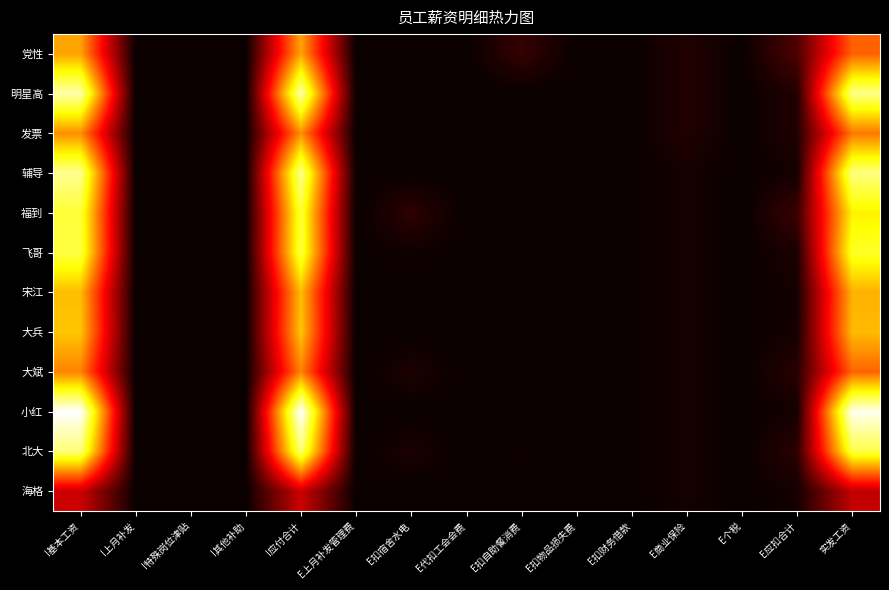

Reading left to right, extract all data points from this chart.

党性: I基本工资=0.6	I上月补发=0.0	I特殊岗位津贴=0.0	I其他补助=0.0	I应付合计=0.6	E上月补发管理费=0.0	E扣宿舍水电=0.0	E代扣工会会费=0.0	E扣自助餐消费=0.1	E扣物品损失费=0.0	E扣财务借款=0.0	E商业保险=0.0	E个税=0.0	E应扣合计=0.1	实发工资=0.5
明星高: I基本工资=0.9	I上月补发=0.0	I特殊岗位津贴=0.0	I其他补助=0.0	I应付合计=0.9	E上月补发管理费=0.0	E扣宿舍水电=0.0	E代扣工会会费=0.0	E扣自助餐消费=0.0	E扣物品损失费=0.0	E扣财务借款=0.0	E商业保险=0.0	E个税=0.0	E应扣合计=0.0	实发工资=0.9
发票: I基本工资=0.6	I上月补发=0.0	I特殊岗位津贴=0.0	I其他补助=0.0	I应付合计=0.6	E上月补发管理费=0.0	E扣宿舍水电=0.0	E代扣工会会费=0.0	E扣自助餐消费=0.0	E扣物品损失费=0.0	E扣财务借款=0.0	E商业保险=0.0	E个税=0.0	E应扣合计=0.0	实发工资=0.5
辅导: I基本工资=0.9	I上月补发=0.0	I特殊岗位津贴=0.0	I其他补助=0.0	I应付合计=0.9	E上月补发管理费=0.0	E扣宿舍水电=0.0	E代扣工会会费=0.0	E扣自助餐消费=0.0	E扣物品损失费=0.0	E扣财务借款=0.0	E商业保险=0.0	E个税=0.0	E应扣合计=0.0	实发工资=0.9
福到: I基本工资=0.8	I上月补发=0.0	I特殊岗位津贴=0.0	I其他补助=0.0	I应付合计=0.8	E上月补发管理费=0.0	E扣宿舍水电=0.1	E代扣工会会费=0.0	E扣自助餐消费=0.0	E扣物品损失费=0.0	E扣财务借款=0.0	E商业保险=0.0	E个税=0.0	E应扣合计=0.1	实发工资=0.7
飞哥: I基本工资=0.8	I上月补发=0.0	I特殊岗位津贴=0.0	I其他补助=0.0	I应付合计=0.8	E上月补发管理费=0.0	E扣宿舍水电=0.0	E代扣工会会费=0.0	E扣自助餐消费=0.0	E扣物品损失费=0.0	E扣财务借款=0.0	E商业保险=0.0	E个税=0.0	E应扣合计=0.0	实发工资=0.8
宋江: I基本工资=0.6	I上月补发=0.0	I特殊岗位津贴=0.0	I其他补助=0.0	I应付合计=0.6	E上月补发管理费=0.0	E扣宿舍水电=0.0	E代扣工会会费=0.0	E扣自助餐消费=0.0	E扣物品损失费=0.0	E扣财务借款=0.0	E商业保险=0.0	E个税=0.0	E应扣合计=0.0	实发工资=0.6
大兵: I基本工资=0.7	I上月补发=0.0	I特殊岗位津贴=0.0	I其他补助=0.0	I应付合计=0.7	E上月补发管理费=0.0	E扣宿舍水电=0.0	E代扣工会会费=0.0	E扣自助餐消费=0.0	E扣物品损失费=0.0	E扣财务借款=0.0	E商业保险=0.0	E个税=0.0	E应扣合计=0.0	实发工资=0.6
大斌: I基本工资=0.6	I上月补发=0.0	I特殊岗位津贴=0.0	I其他补助=0.0	I应付合计=0.6	E上月补发管理费=0.0	E扣宿舍水电=0.0	E代扣工会会费=0.0	E扣自助餐消费=0.0	E扣物品损失费=0.0	E扣财务借款=0.0	E商业保险=0.0	E个税=0.0	E应扣合计=0.0	实发工资=0.5
小红: I基本工资=1.0	I上月补发=0.0	I特殊岗位津贴=0.0	I其他补助=0.0	I应付合计=1.0	E上月补发管理费=0.0	E扣宿舍水电=0.0	E代扣工会会费=0.0	E扣自助餐消费=0.0	E扣物品损失费=0.0	E扣财务借款=0.0	E商业保险=0.0	E个税=0.0	E应扣合计=0.0	实发工资=1.0
北大: I基本工资=0.9	I上月补发=0.0	I特殊岗位津贴=0.0	I其他补助=0.0	I应付合计=0.9	E上月补发管理费=0.0	E扣宿舍水电=0.0	E代扣工会会费=0.0	E扣自助餐消费=0.0	E扣物品损失费=0.0	E扣财务借款=0.0	E商业保险=0.0	E个税=0.0	E应扣合计=0.1	实发工资=0.8
海格: I基本工资=0.3	I上月补发=0.0	I特殊岗位津贴=0.0	I其他补助=0.0	I应付合计=0.3	E上月补发管理费=0.0	E扣宿舍水电=0.0	E代扣工会会费=0.0	E扣自助餐消费=0.0	E扣物品损失费=0.0	E扣财务借款=0.0	E商业保险=0.0	E个税=0.0	E应扣合计=0.0	实发工资=0.3